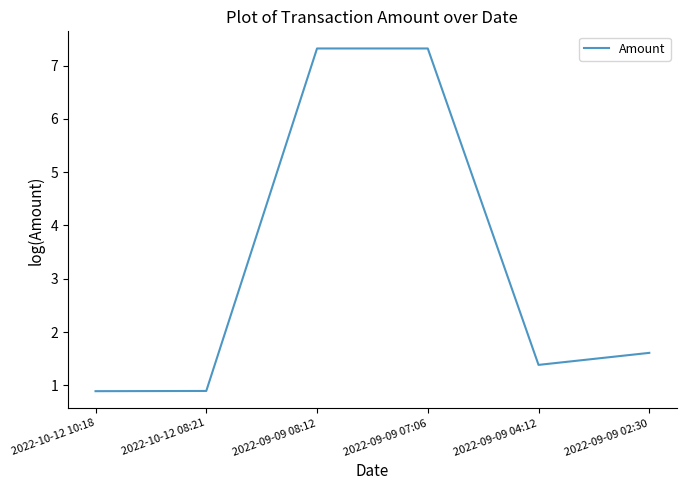

Which has a higher value, 2022-09-09 08:12 or 2022-10-12 10:18?

2022-09-09 08:12